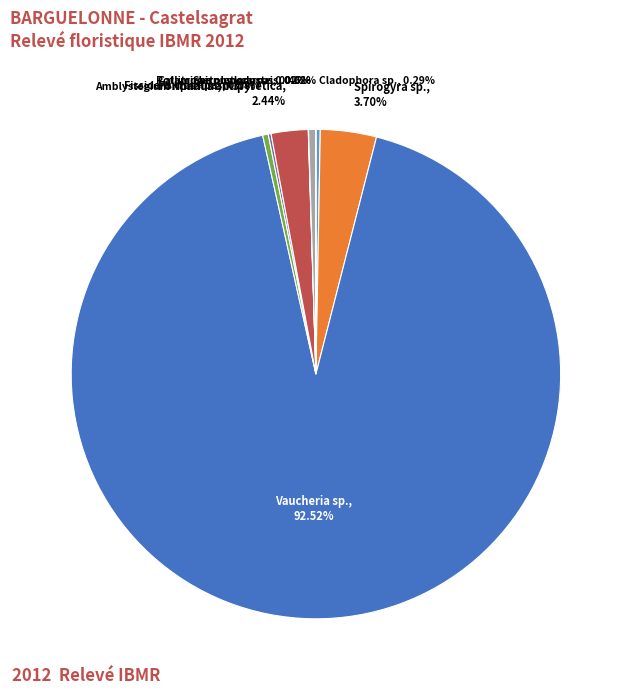

Do Amblystegium riparium and Spirogyra sp. together represent more than half of the pie?

No